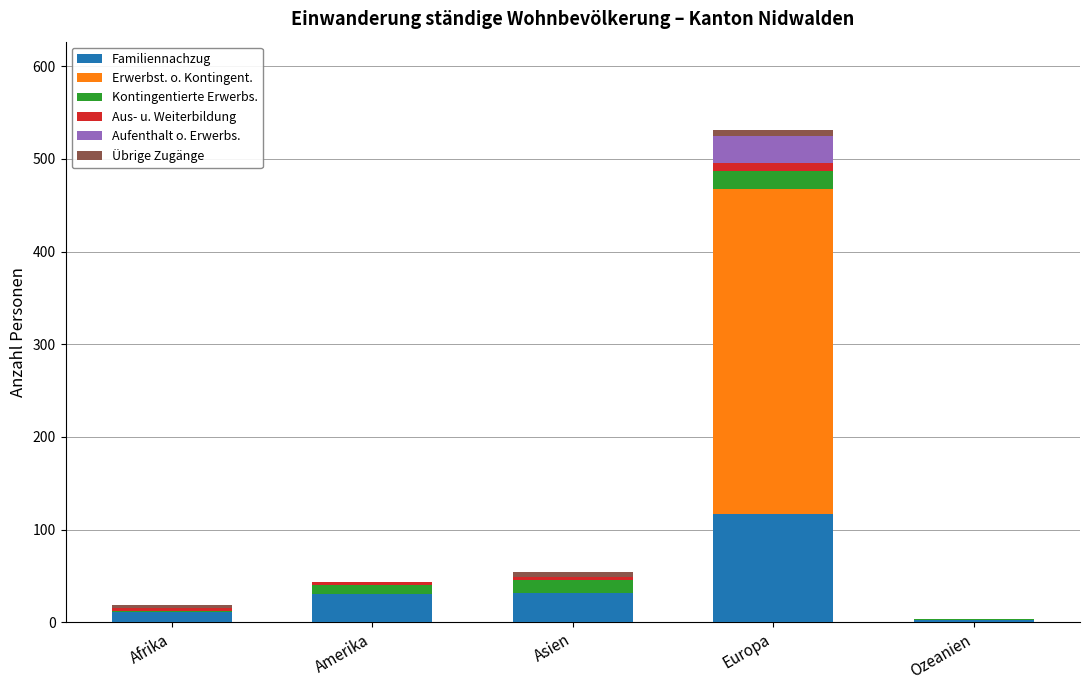

The Familiennachzug series shows 32 at Asien. True or false?

True